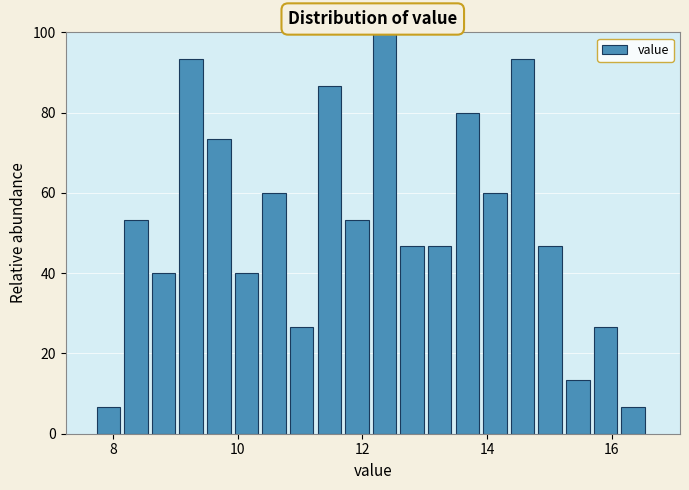

Around what value on the x-axis is the tallest bar? Give the approximate position of its centre, as read against the axis.

12.4